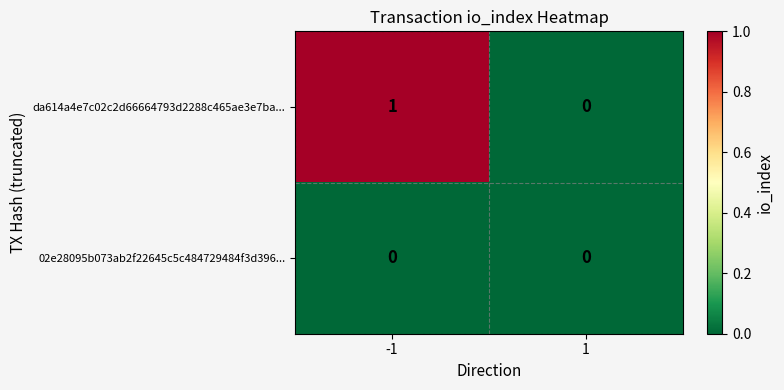

Is it true that 02e28095b073ab2f22645c5c484729484f3d396... equals 0 at -1?

True